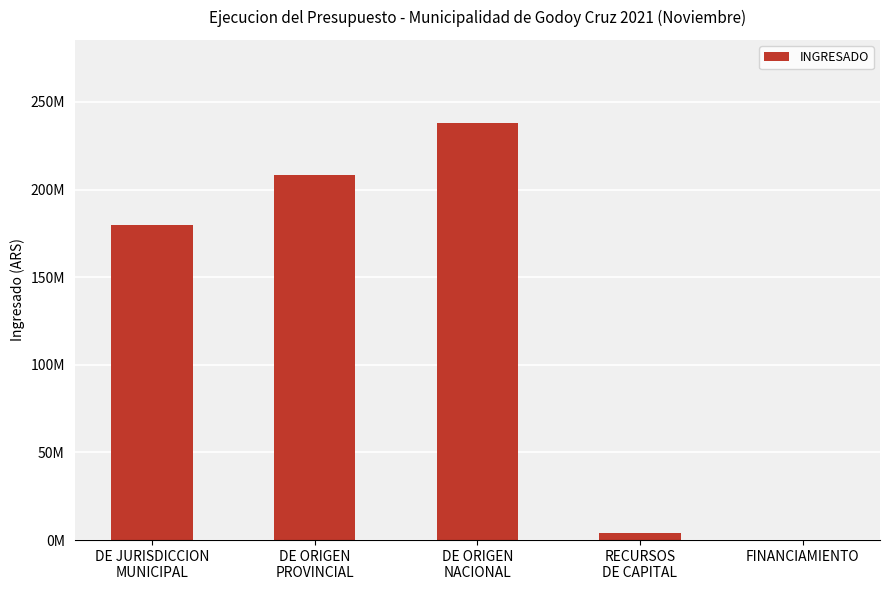

Reading right to left, list all the values displayed in this chart.

0.0	3994087.6	237837073.0	208558912.4	179707719.7